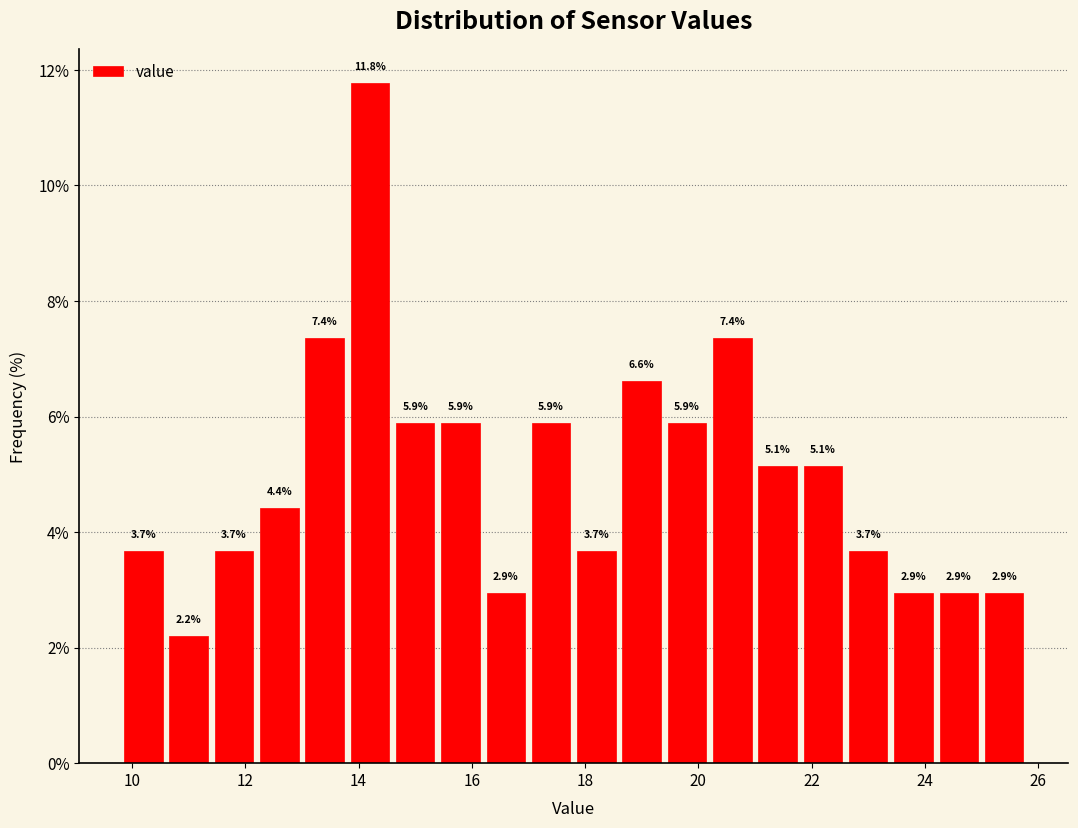

Reading left to right, transcribe this chart: for each bar, give the range it covers on the x-axis and its height.

9.8 to 10.6: 3.7
10.6 to 11.4: 2.2
11.4 to 12.2: 3.7
12.2 to 13.0: 4.4
13.0 to 13.8: 7.4
13.8 to 14.6: 11.8
14.6 to 15.4: 5.9
15.4 to 16.2: 5.9
16.2 to 17.0: 2.9
17.0 to 17.8: 5.9
17.8 to 18.6: 3.7
18.6 to 19.4: 6.6
19.4 to 20.2: 5.9
20.2 to 21.0: 7.4
21.0 to 21.8: 5.1
21.8 to 22.6: 5.1
22.6 to 23.4: 3.7
23.4 to 24.2: 2.9
24.2 to 25.0: 2.9
25.0 to 25.8: 2.9